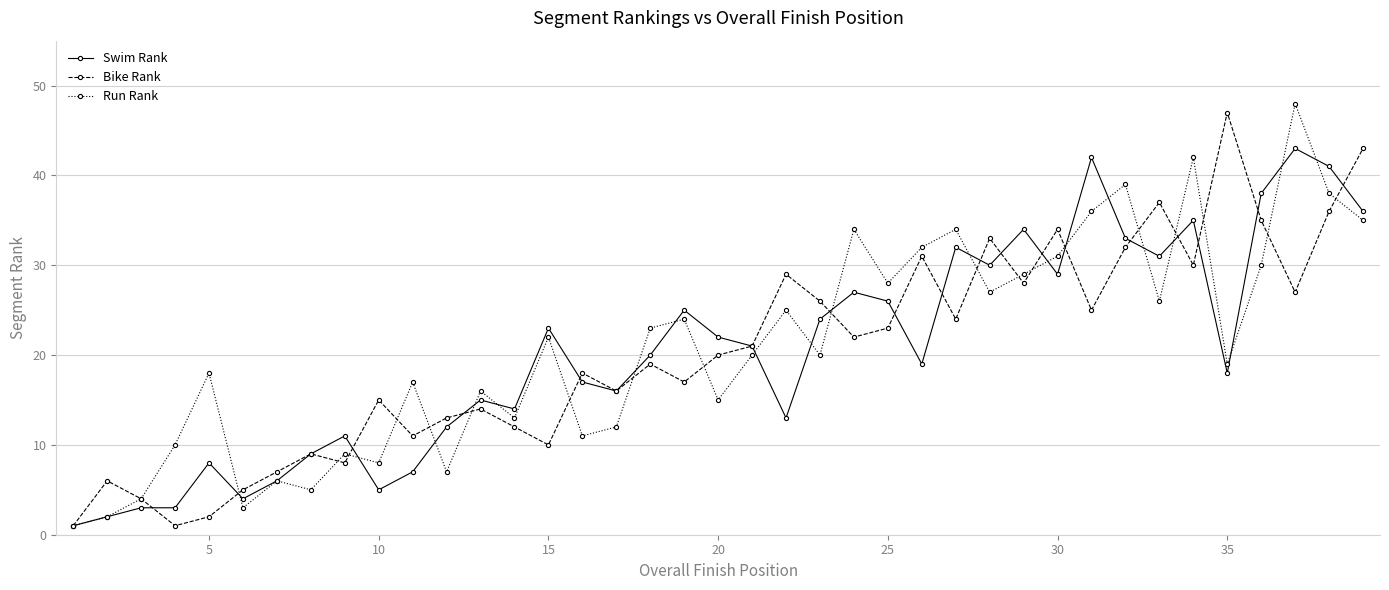

True or false: Run Rank has more than 0 points higher than both neighbors.

True